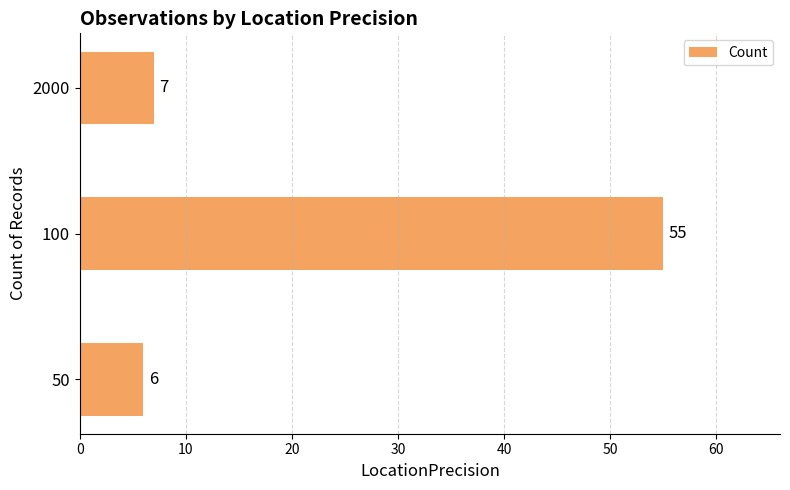

How many bars are there in total?

3